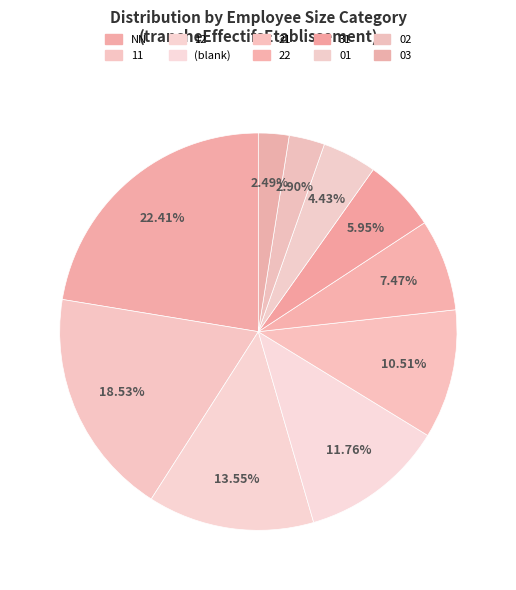

How many slices are in this pie chart?

10